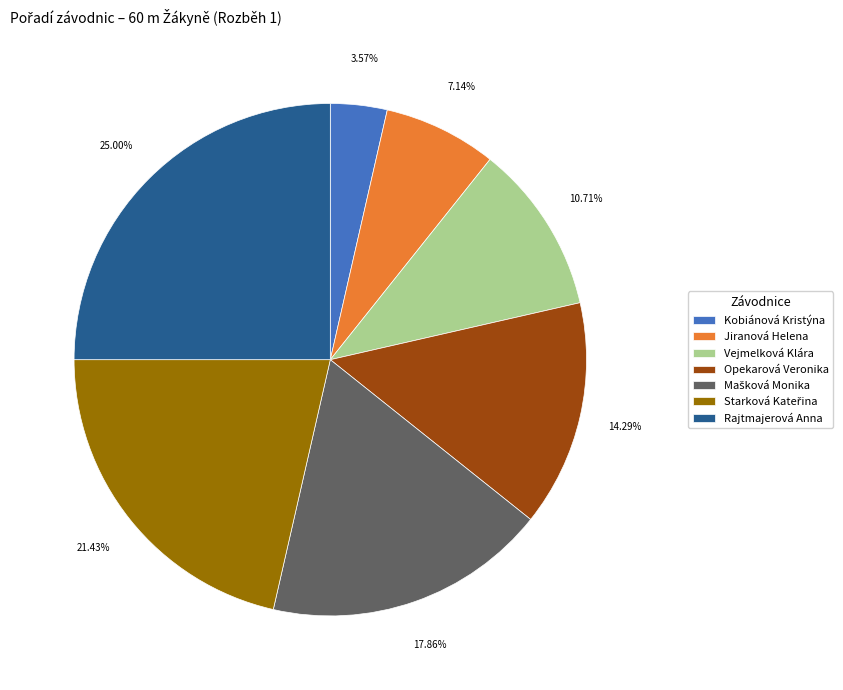

What percentage is the Opekarová Veronika slice, to the nearest percent?

14%